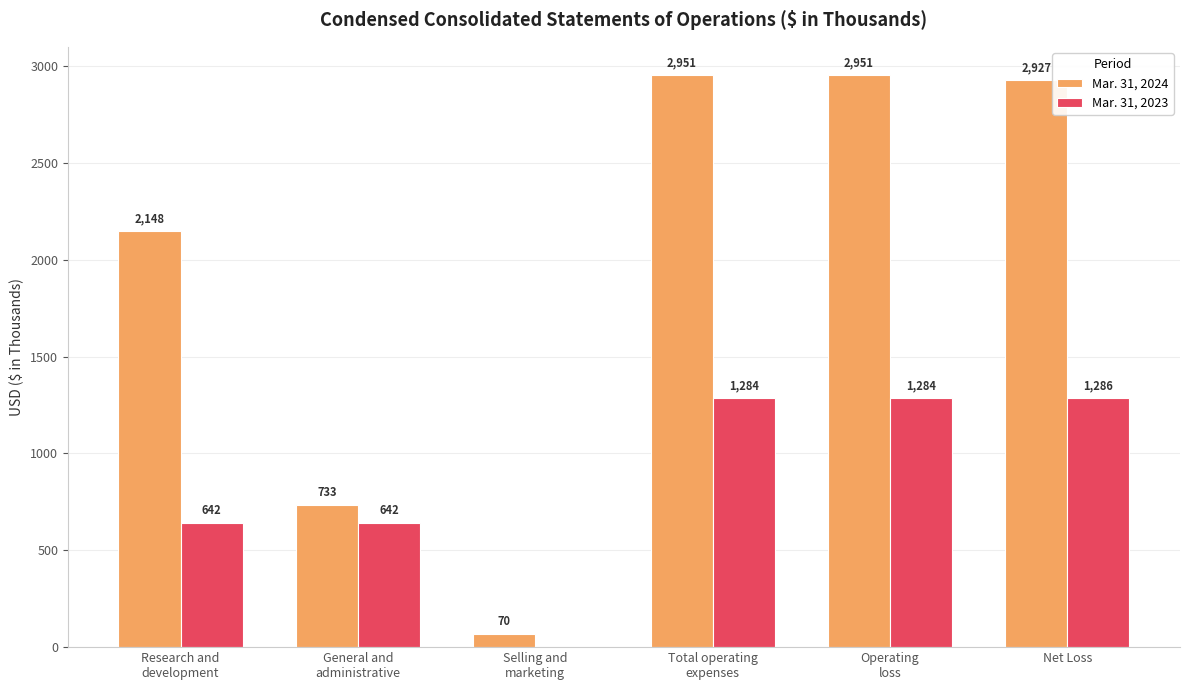

What are all the series names shown in the legend?

Mar. 31, 2024, Mar. 31, 2023